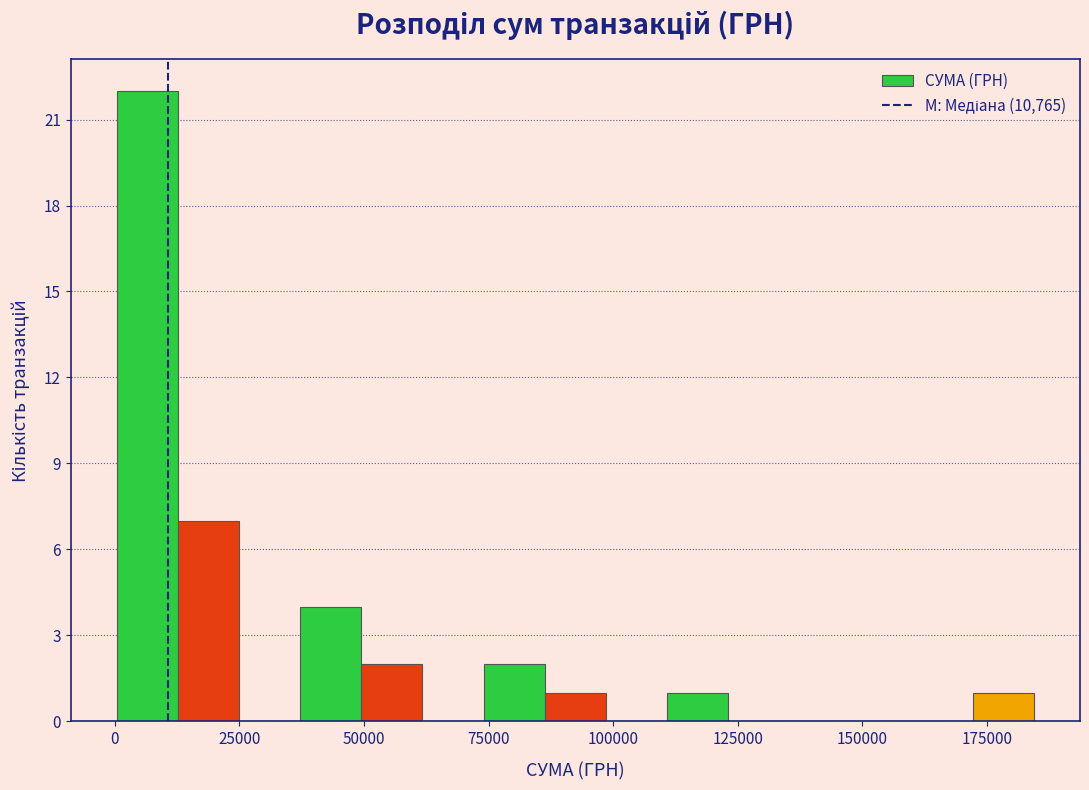

Around what value on the x-axis is the tallest bar? Give the approximate position of its centre, as read against the axis.

5000